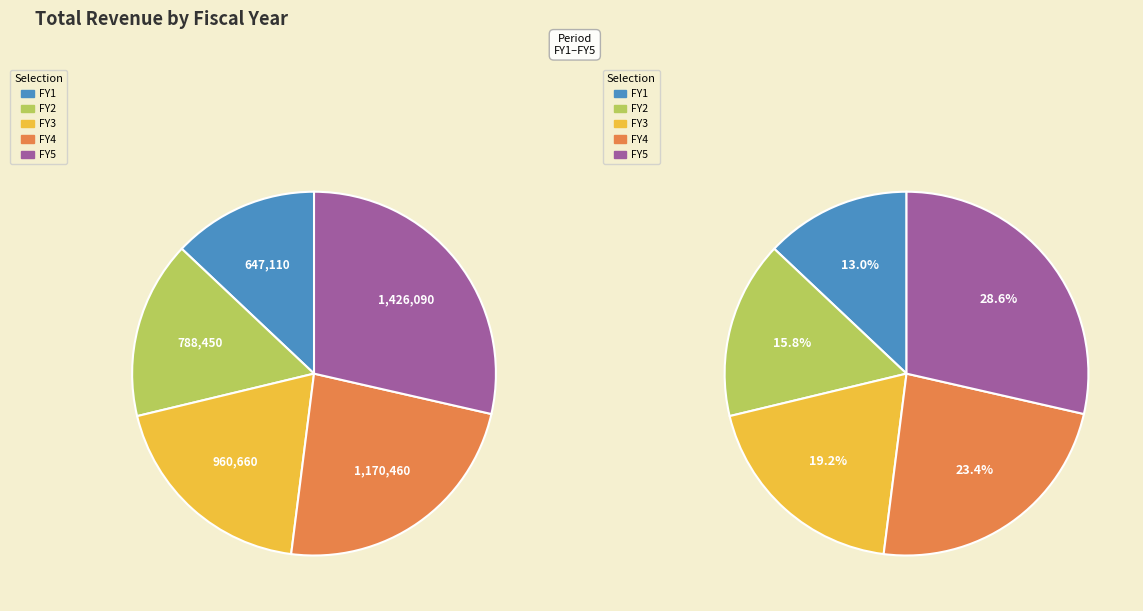

What is the ratio of the value at FY3 to the value at FY5?

0.7